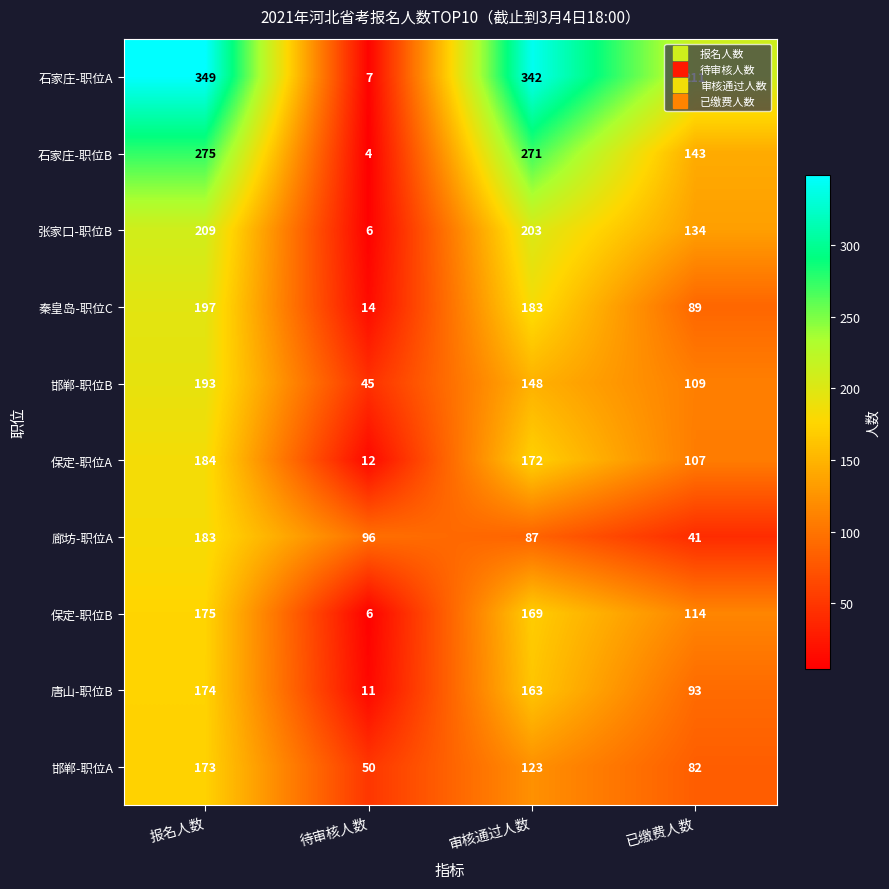

What is the maximum value shown in the chart?

349